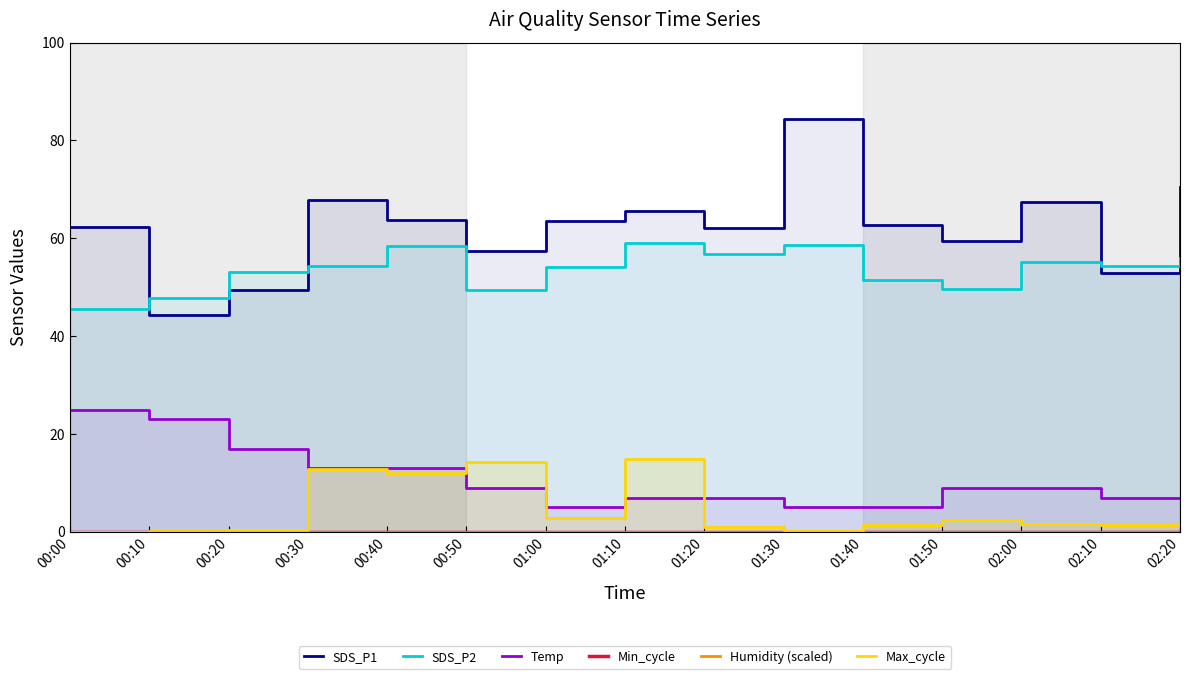

At 00:00, list the series in order from smallest to largest.

Humidity (scaled), Max_cycle, Min_cycle, Temp, SDS_P2, SDS_P1